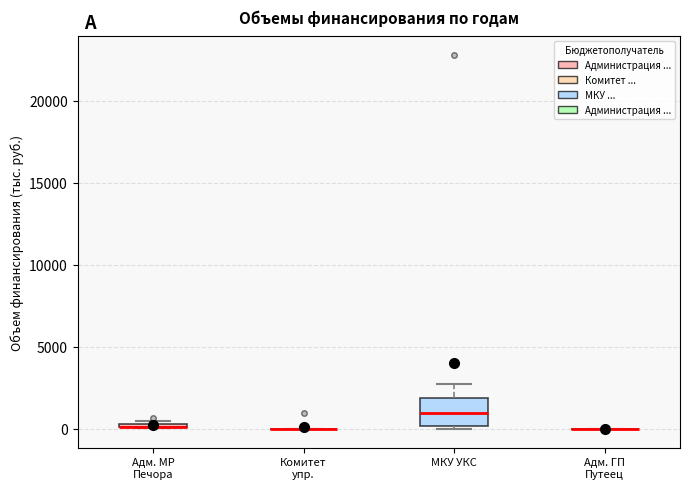

Which box is the tallest, from its lower edge to its upper edge?

МКУ УКС